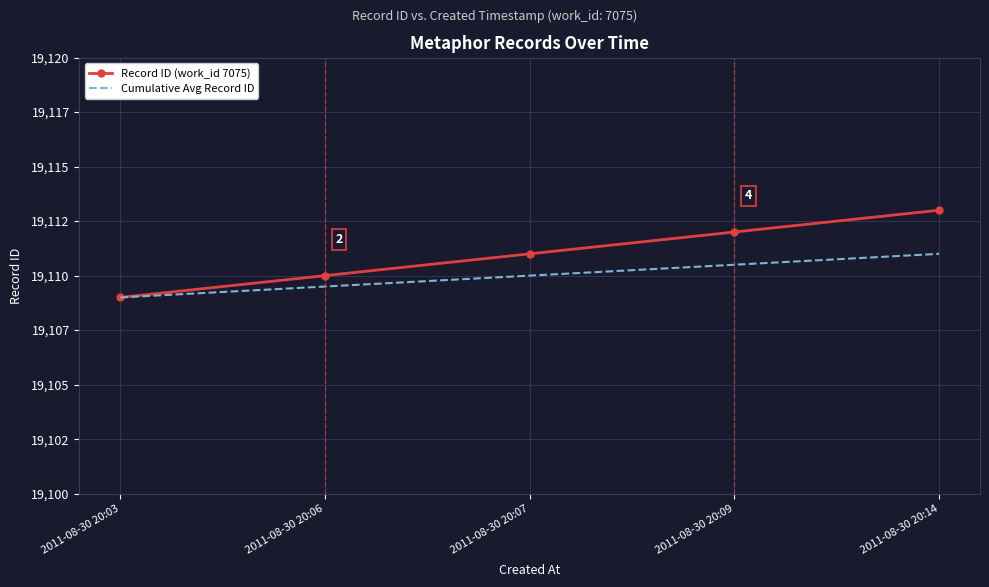

What is the greatest value displayed?

19113.0